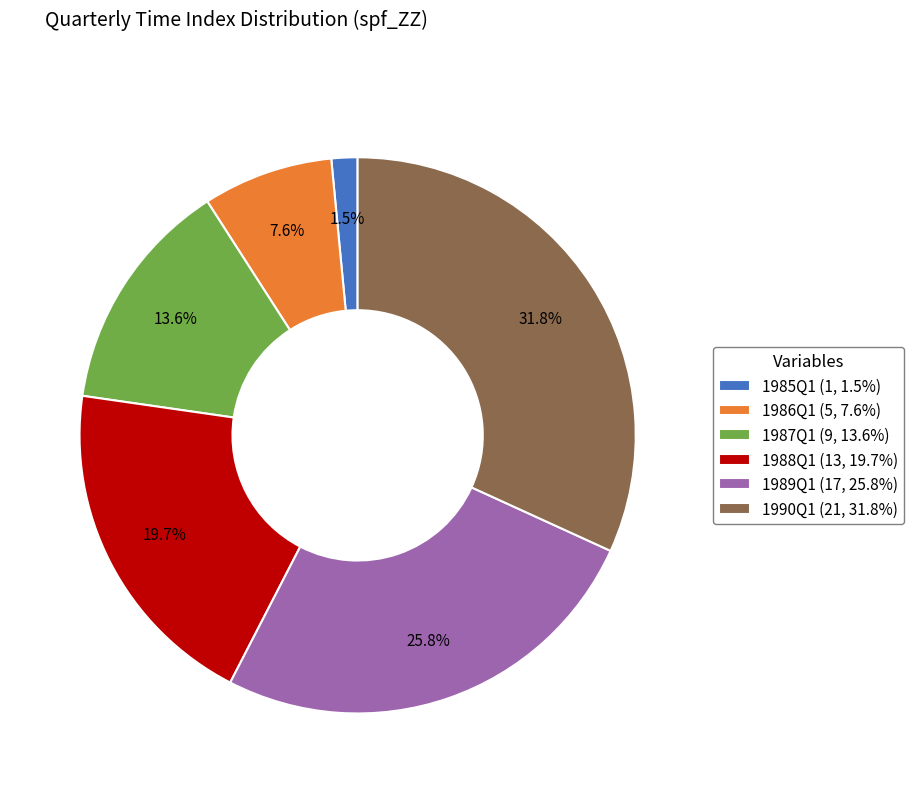

Rank the categories by value from lowest to highest.

1985Q1, 1986Q1, 1987Q1, 1988Q1, 1989Q1, 1990Q1